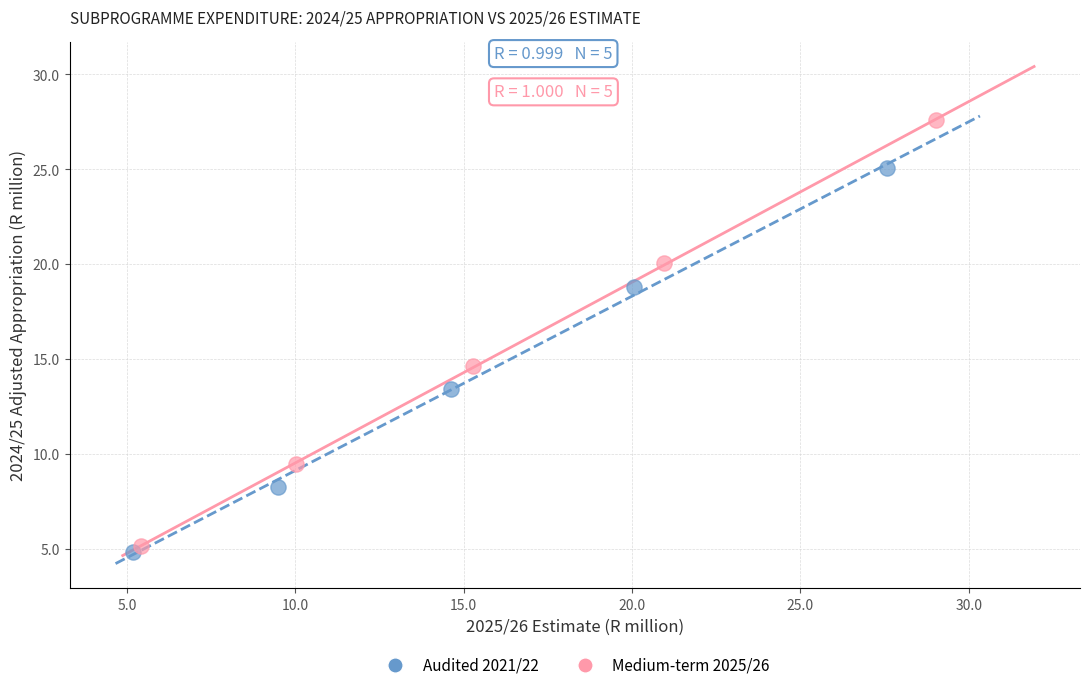

Which series has the widest spread of Y values?

Medium-term 2025/26